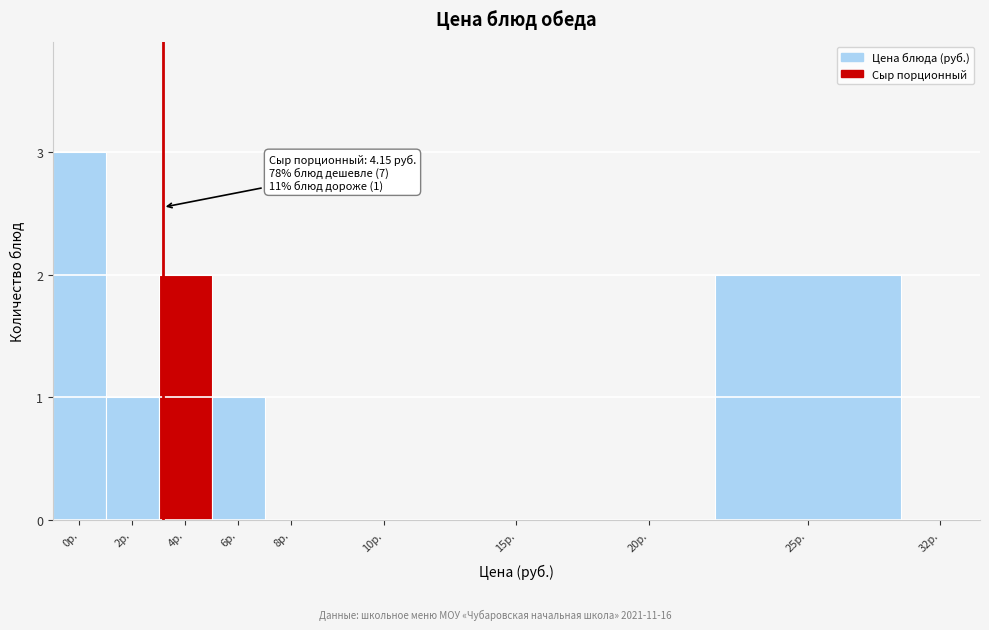

Reading left to right, extract all data points from this chart.

0р.=3	2р.=1	4р.=2	6р.=1	8р.=0	10р.=0	15р.=0	20р.=0	25р.=2	32р.=0